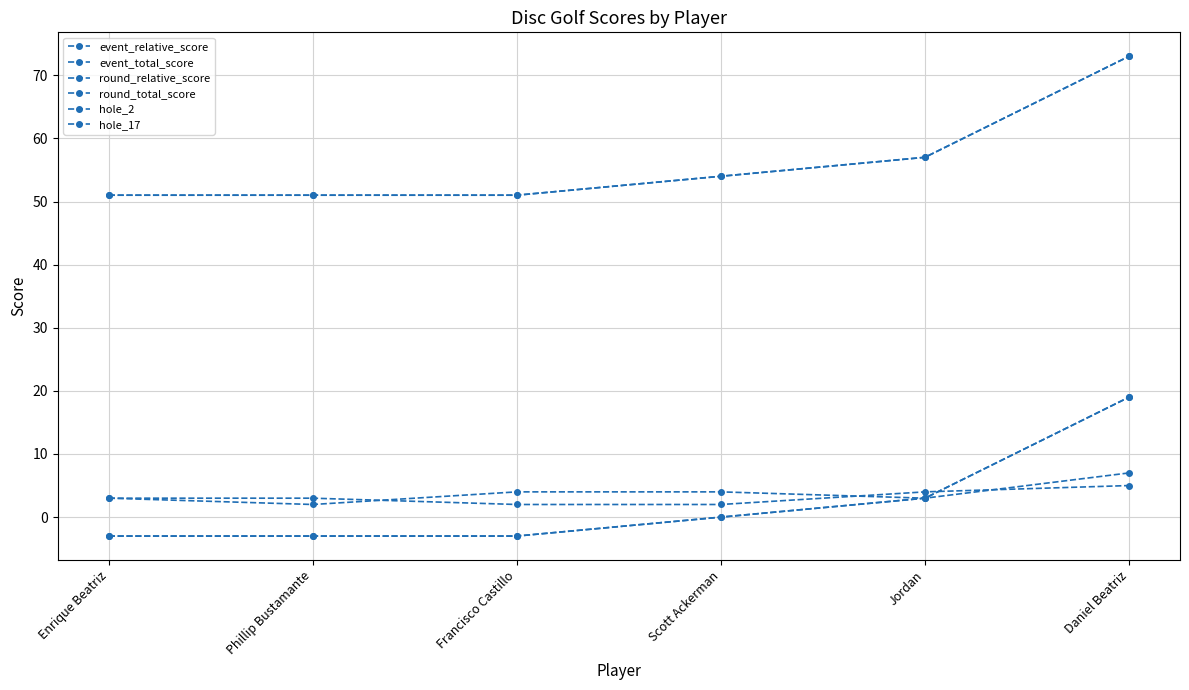

Reading right to left, what are all the values shown in this chart?

event_relative_score: Daniel Beatriz=19	Jordan=3	Scott Ackerman=0	Francisco Castillo=-3	Phillip Bustamante=-3	Enrique Beatriz=-3
event_total_score: Daniel Beatriz=73	Jordan=57	Scott Ackerman=54	Francisco Castillo=51	Phillip Bustamante=51	Enrique Beatriz=51
round_relative_score: Daniel Beatriz=19	Jordan=3	Scott Ackerman=0	Francisco Castillo=-3	Phillip Bustamante=-3	Enrique Beatriz=-3
round_total_score: Daniel Beatriz=73	Jordan=57	Scott Ackerman=54	Francisco Castillo=51	Phillip Bustamante=51	Enrique Beatriz=51
hole_2: Daniel Beatriz=7	Jordan=3	Scott Ackerman=4	Francisco Castillo=4	Phillip Bustamante=2	Enrique Beatriz=3
hole_17: Daniel Beatriz=5	Jordan=4	Scott Ackerman=2	Francisco Castillo=2	Phillip Bustamante=3	Enrique Beatriz=3